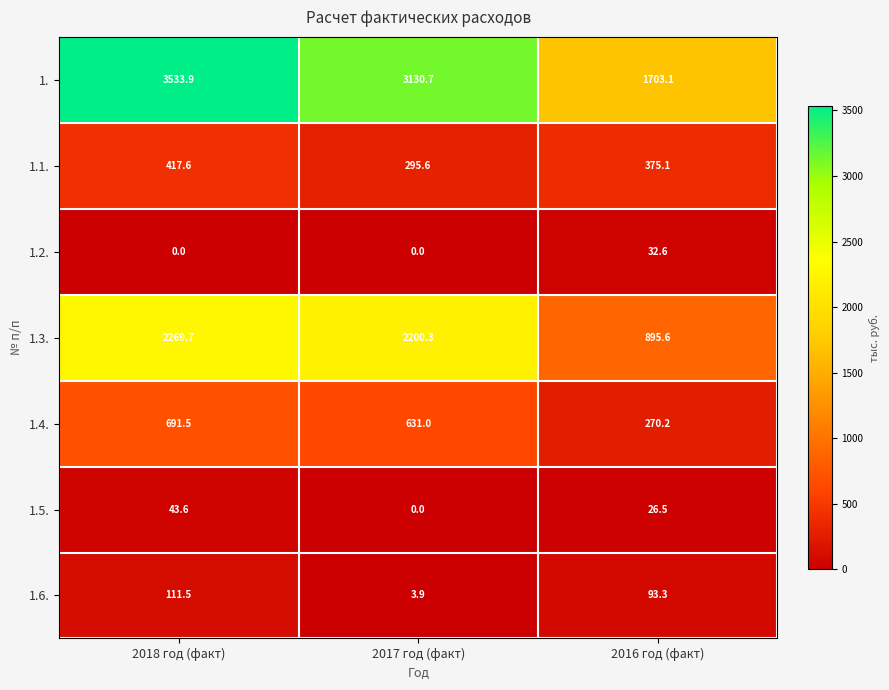

What is the total value across all series at 2018 год (факт)?

7067.8